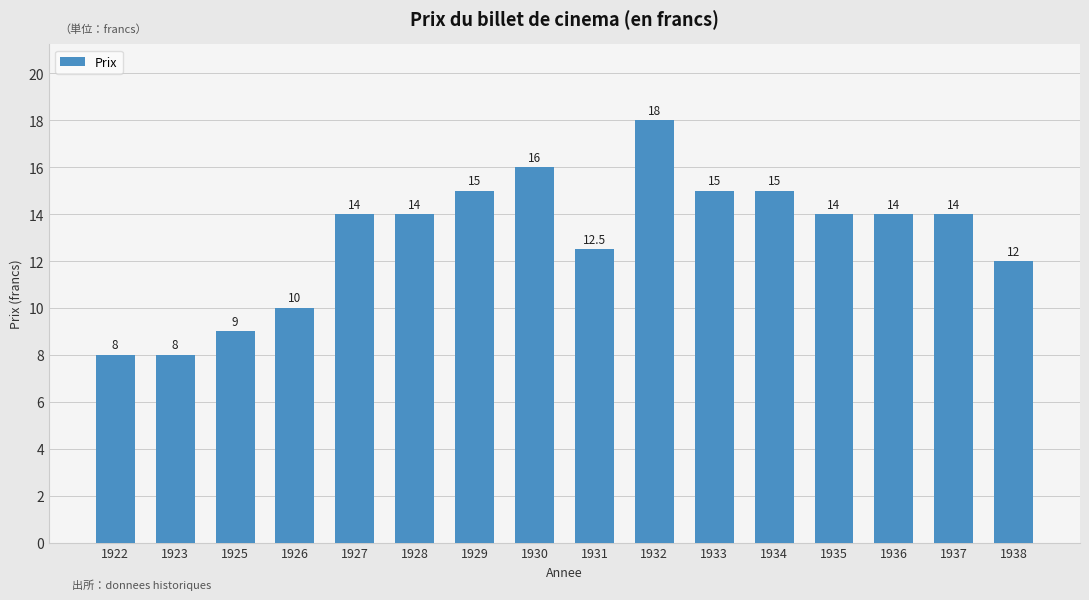

What is the difference between the values at 1923 and 1928?

6.0